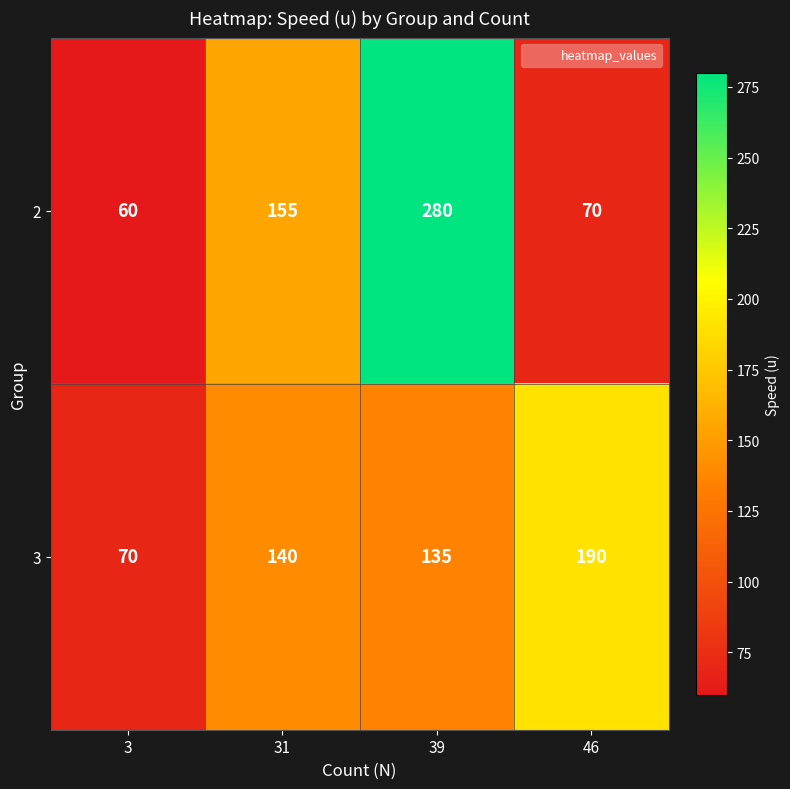

What is the sum of the 3 values at 39 and 46?

325